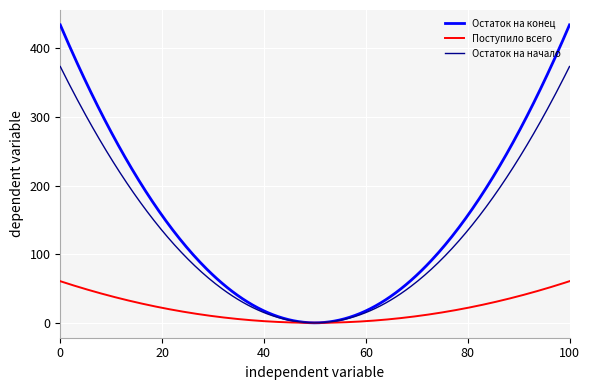

Rank the series by their maximum value, from lowest to highest.

Поступило всего, Остаток на начало, Остаток на конец